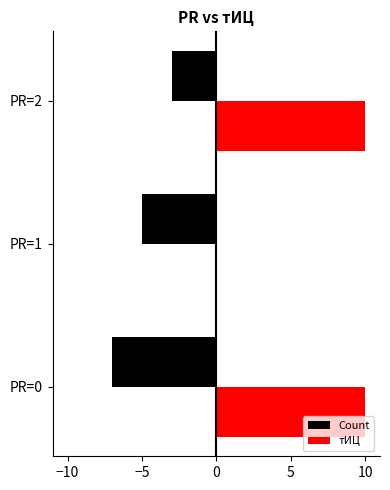

How many distinct data groups are displayed?

2